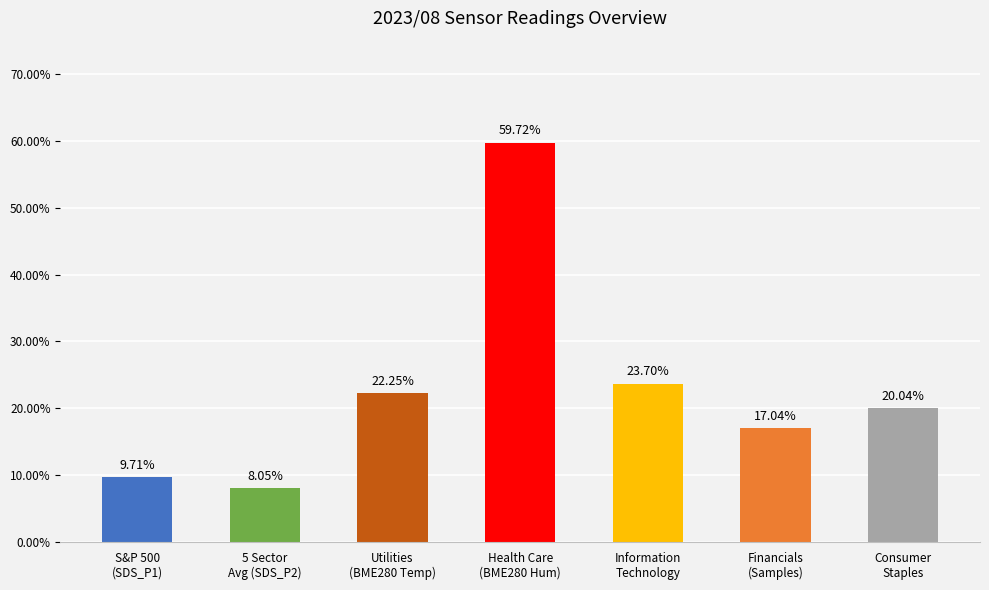

What is the average value?

22.9